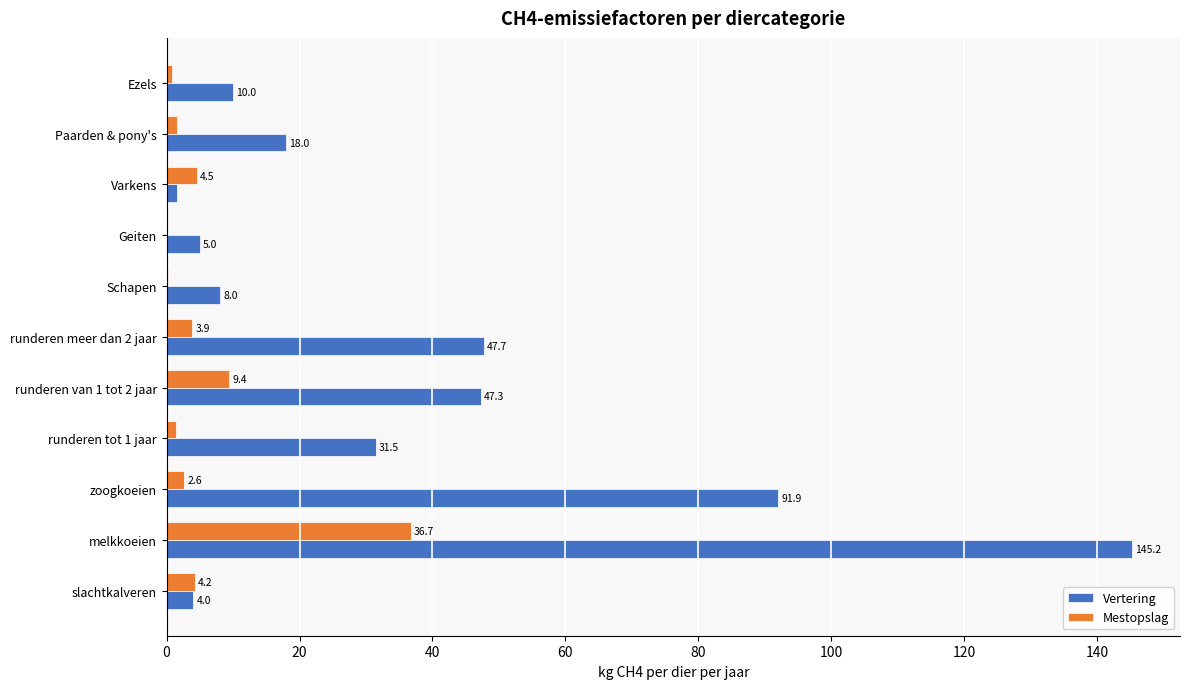

At which label is Vertering closest to 73?

zoogkoeien